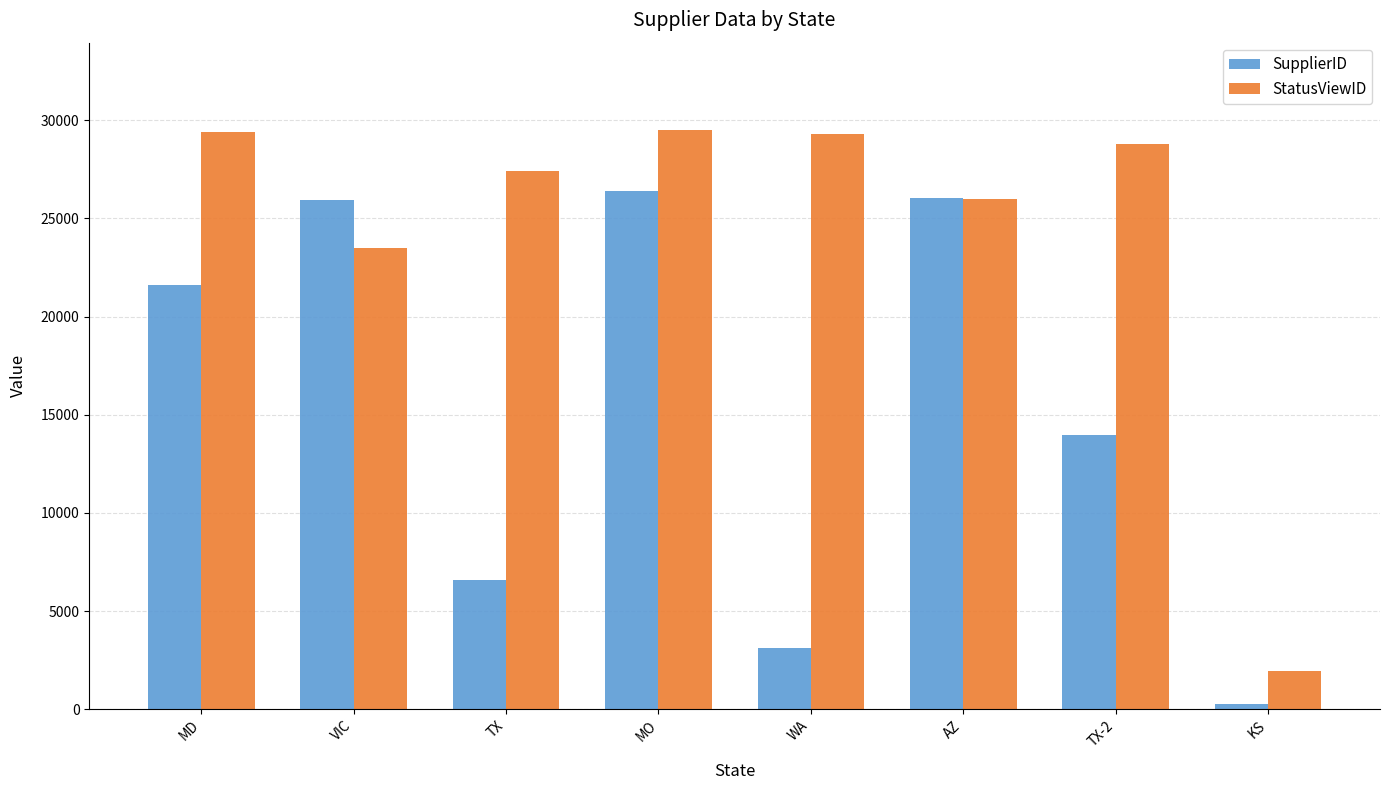

Which series has the largest total across all categories?

StatusViewID